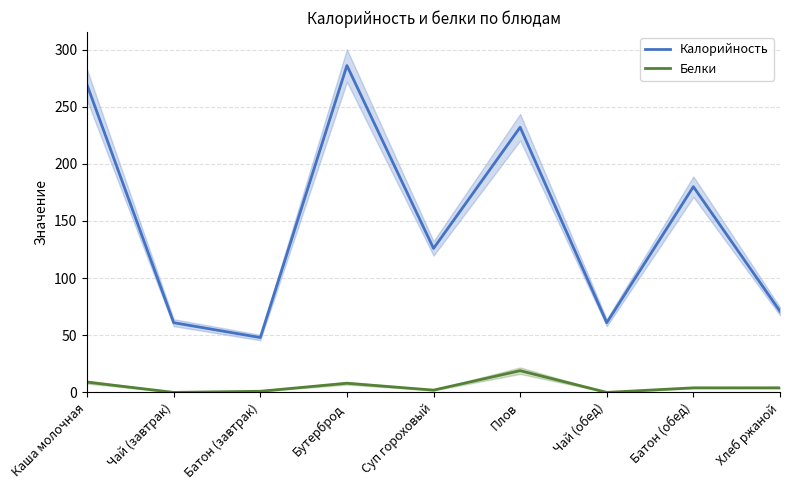

What is the difference between the second highest and second lowest values in the Калорийность series?

208